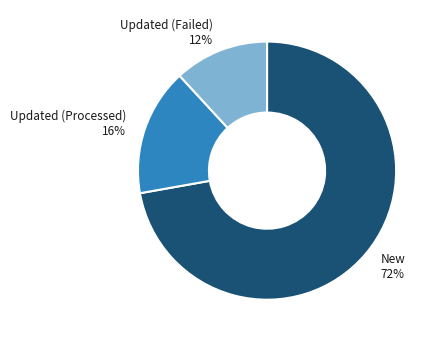

To the nearest percent, what portion does New represent?

72%